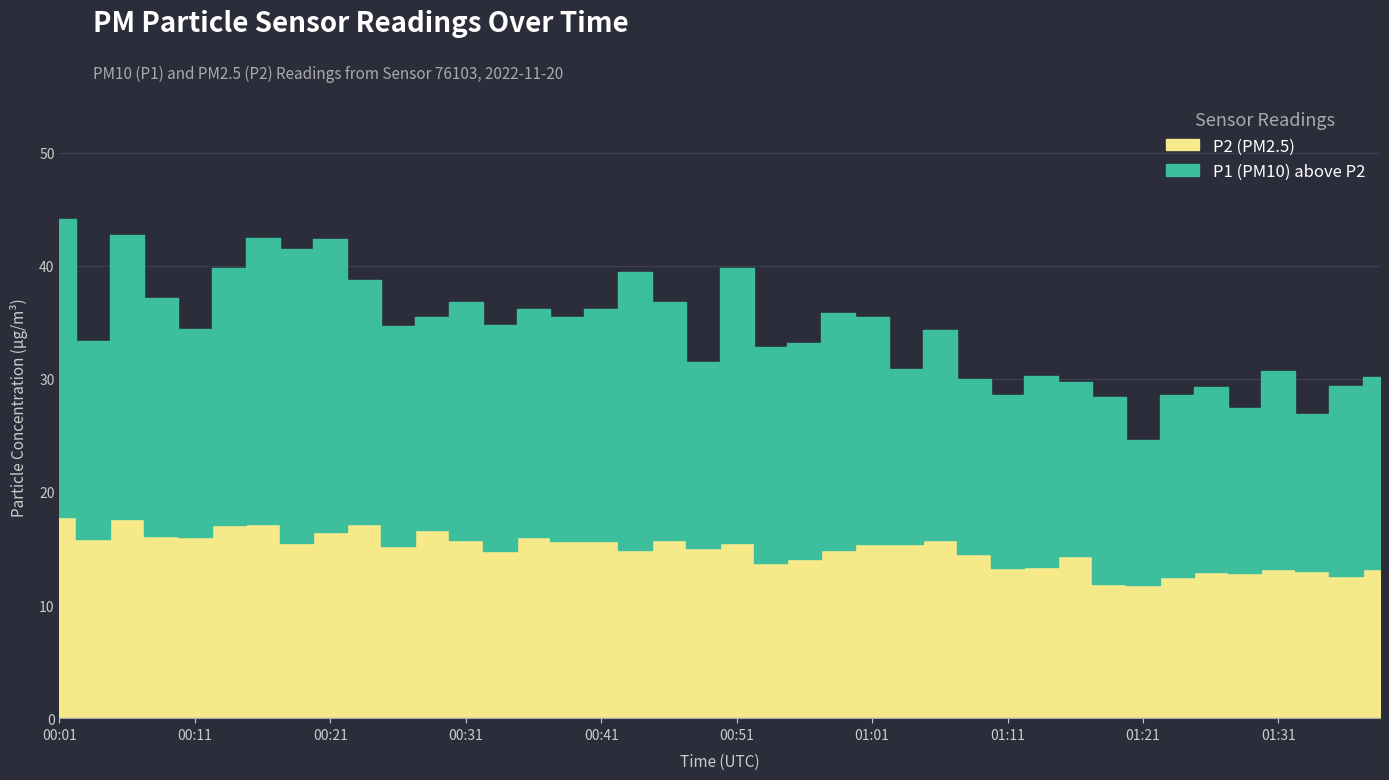

Reading left to right, transcribe all the data shown in this chart.

P2: 00:01=17.8	00:03=15.9	00:06=17.6	00:08=16.1	00:11=16.0	00:13=17.1	00:16=17.2	00:18=15.5	00:21=16.4	00:23=17.1	00:26=15.2	00:28=16.6	00:31=15.7	00:33=14.8	00:36=16.1	00:38=15.6	00:41=15.7	00:43=14.8	00:46=15.8	00:48=15.0	00:51=15.5	00:53=13.7	00:56=14.1	00:58=14.9	01:01=15.4	01:03=15.4	01:06=15.8	01:08=14.6	01:11=13.2	01:13=13.4	01:16=14.3	01:18=11.8	01:21=11.8	01:23=12.4	01:26=12.9	01:28=12.8	01:31=13.2	01:33=13.0	01:36=12.6	01:38=13.2
P1: 00:01=44.1	00:03=33.3	00:06=42.8	00:08=37.2	00:11=34.4	00:13=39.8	00:16=42.5	00:18=41.5	00:21=42.4	00:23=38.8	00:26=34.7	00:28=35.5	00:31=36.8	00:33=34.7	00:36=36.2	00:38=35.5	00:41=36.2	00:43=39.4	00:46=36.8	00:48=31.5	00:51=39.8	00:53=32.9	00:56=33.2	00:58=35.8	01:01=35.5	01:03=30.9	01:06=34.3	01:08=29.9	01:11=28.6	01:13=30.2	01:16=29.7	01:18=28.4	01:21=24.6	01:23=28.6	01:26=29.2	01:28=27.4	01:31=30.6	01:33=26.9	01:36=29.3	01:38=30.1